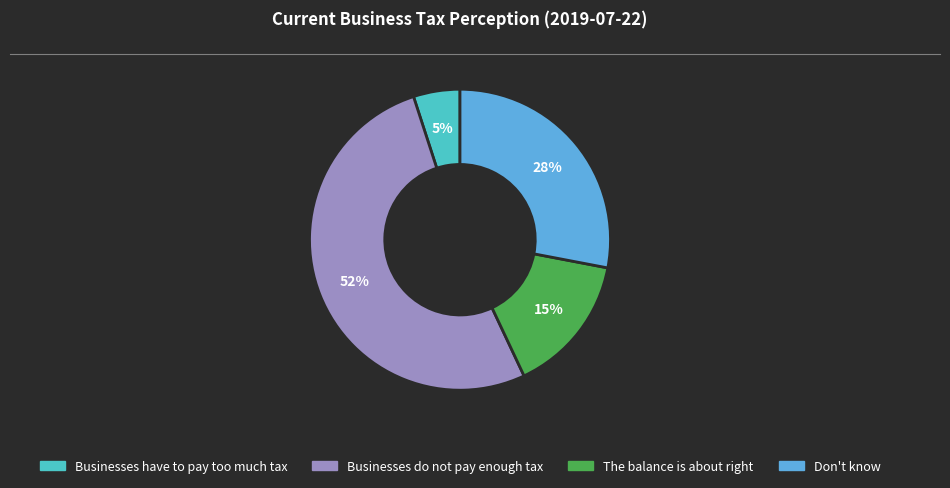

What is the largest slice in the pie chart?

Businesses do not pay enough tax